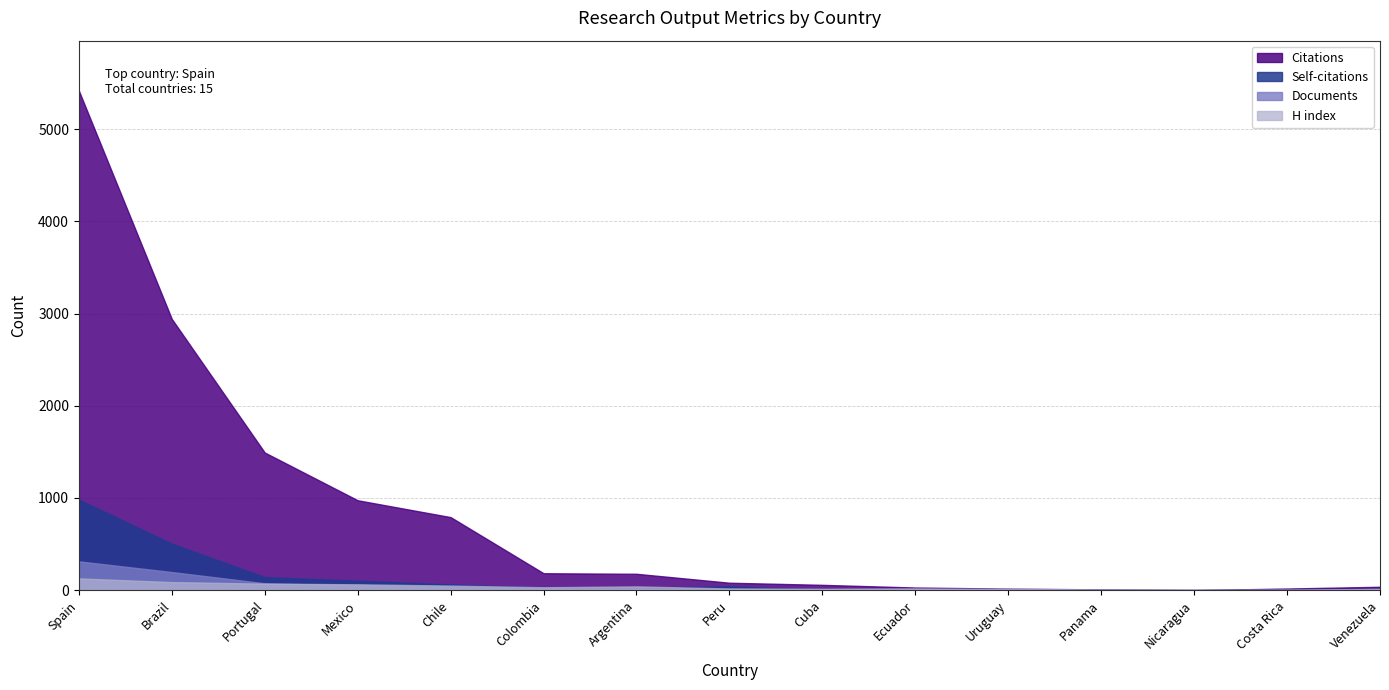

Reading left to right, extract all data points from this chart.

Citations: Spain=5420	Brazil=2943	Portugal=1493	Mexico=975	Chile=792	Colombia=183	Argentina=177	Peru=80	Cuba=57	Ecuador=28	Uruguay=16	Panama=8	Nicaragua=0	Costa Rica=17	Venezuela=36
Self-citations: Spain=982	Brazil=504	Portugal=141	Mexico=102	Chile=62	Colombia=24	Argentina=22	Peru=41	Cuba=4	Ecuador=3	Uruguay=0	Panama=0	Nicaragua=0	Costa Rica=3	Venezuela=12
Documents: Spain=312	Brazil=196	Portugal=74	Mexico=51	Chile=34	Colombia=17	Argentina=15	Peru=9	Cuba=5	Ecuador=4	Uruguay=3	Panama=1	Nicaragua=1	Costa Rica=1	Venezuela=1
H index: Spain=127	Brazil=87	Portugal=70	Mexico=63	Chile=49	Colombia=31	Argentina=40	Peru=18	Cuba=14	Ecuador=18	Uruguay=12	Panama=6	Nicaragua=1	Costa Rica=4	Venezuela=13